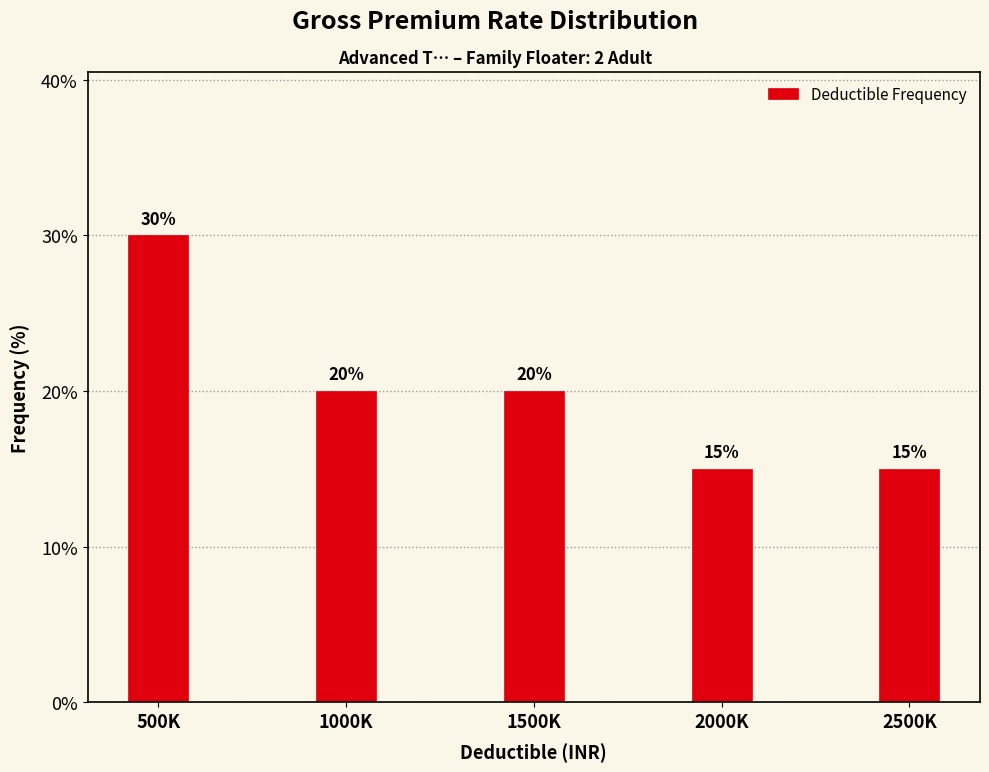

Reading left to right, extract all data points from this chart.

500K=30	1000K=20	1500K=20	2000K=15	2500K=15